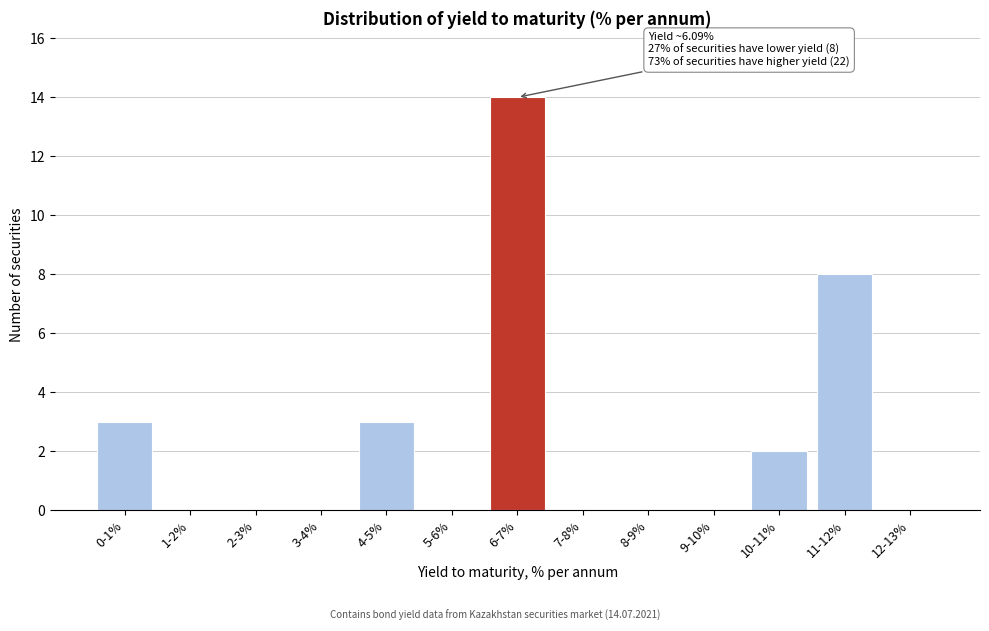

Reading left to right, extract all data points from this chart.

0-1%=3	1-2%=0	2-3%=0	3-4%=0	4-5%=3	5-6%=0	6-7%=14	7-8%=0	8-9%=0	9-10%=0	10-11%=2	11-12%=8	12-13%=0